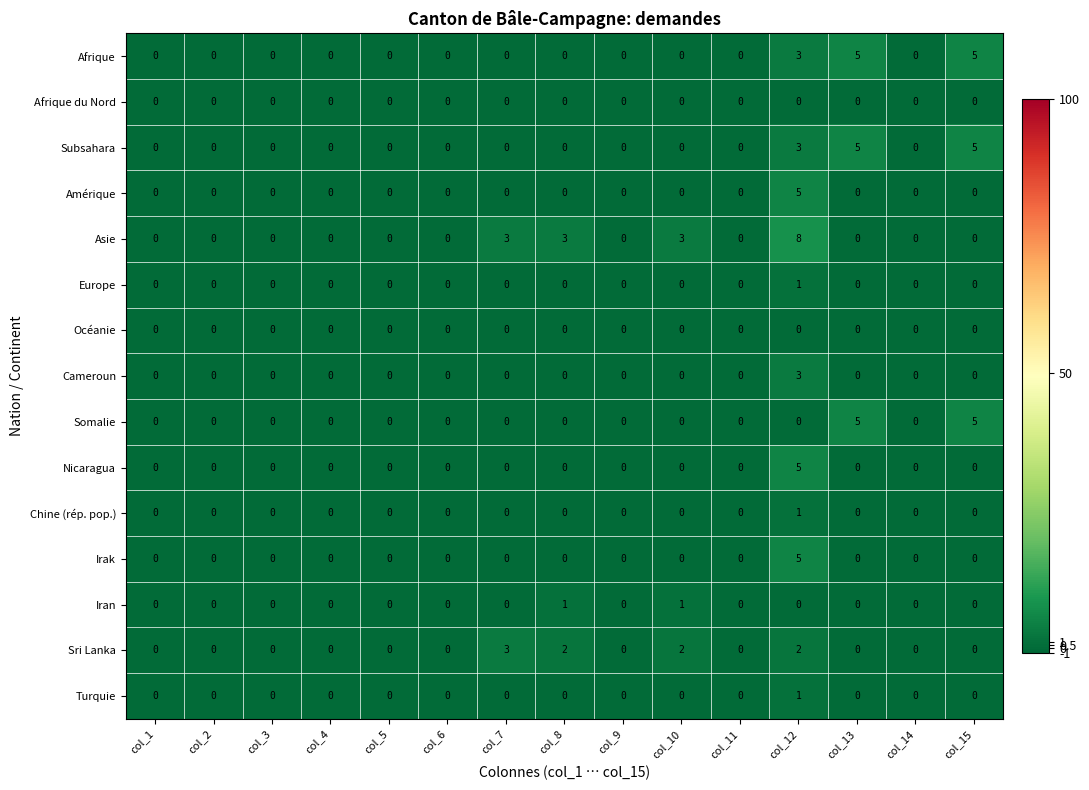

At which category is the sum across all series the highest?

col_12